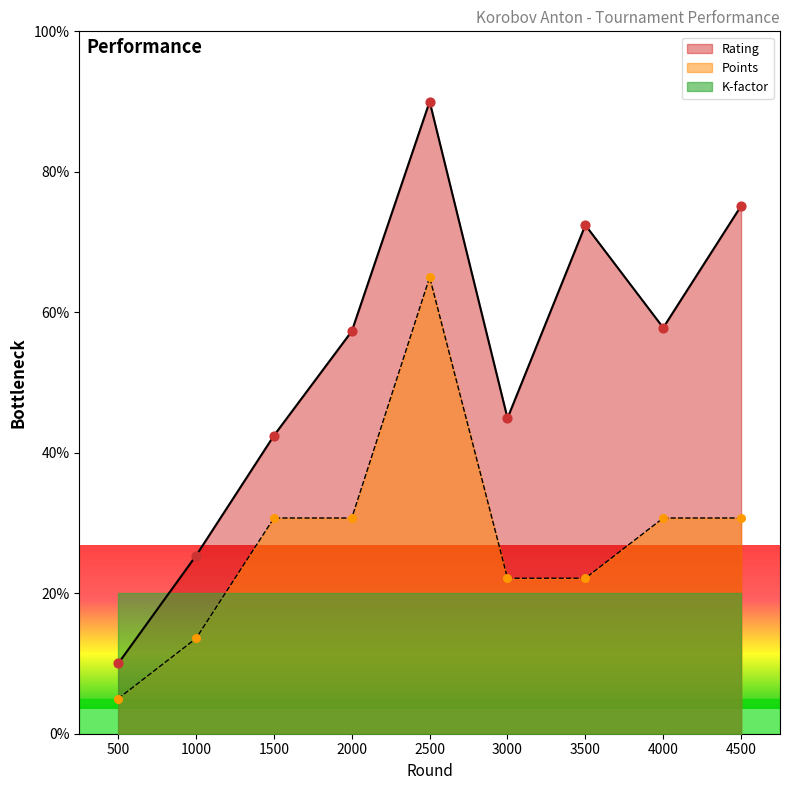

Is the value of Rating at 3500 greater than the value of Points at 2500?

Yes